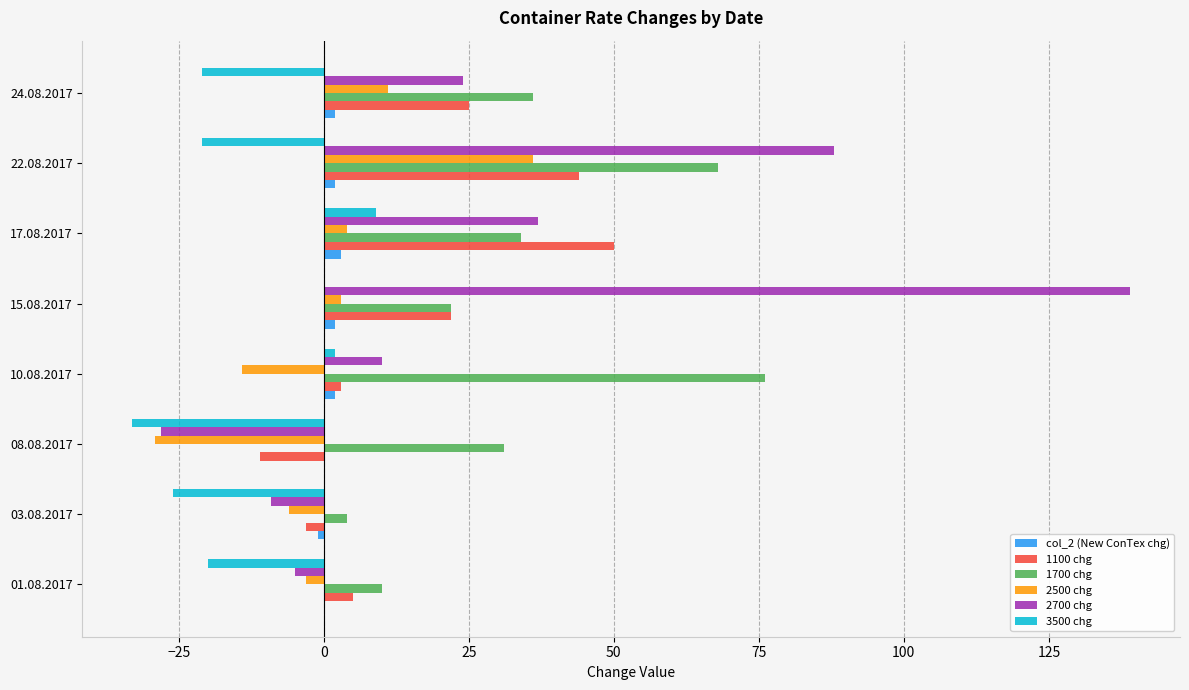

True or false: 1100 chg has a value of 3 at 10.08.2017.

True